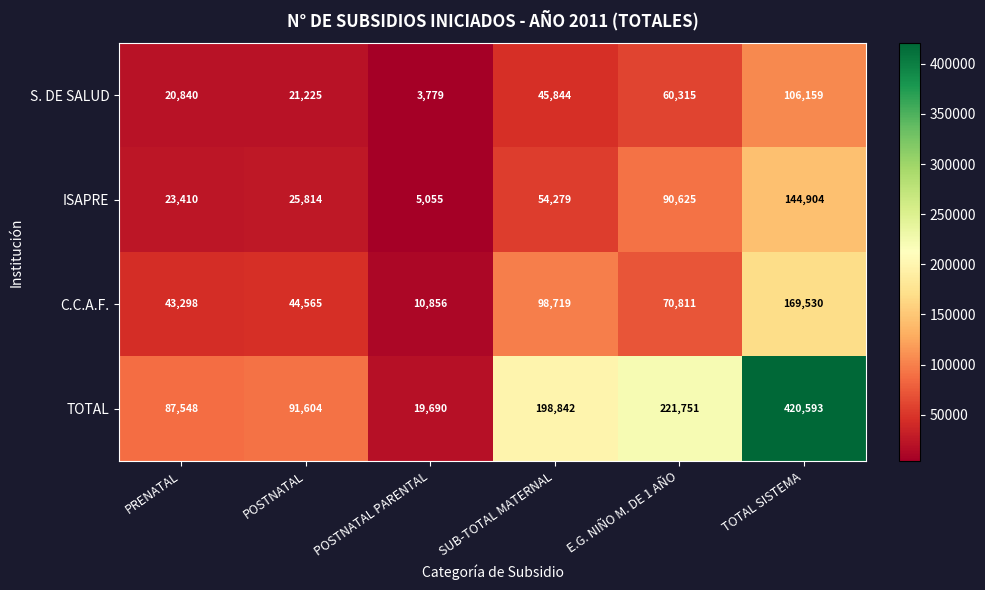

What is the difference between the maximum and minimum values in the S. DE SALUD series?

102380